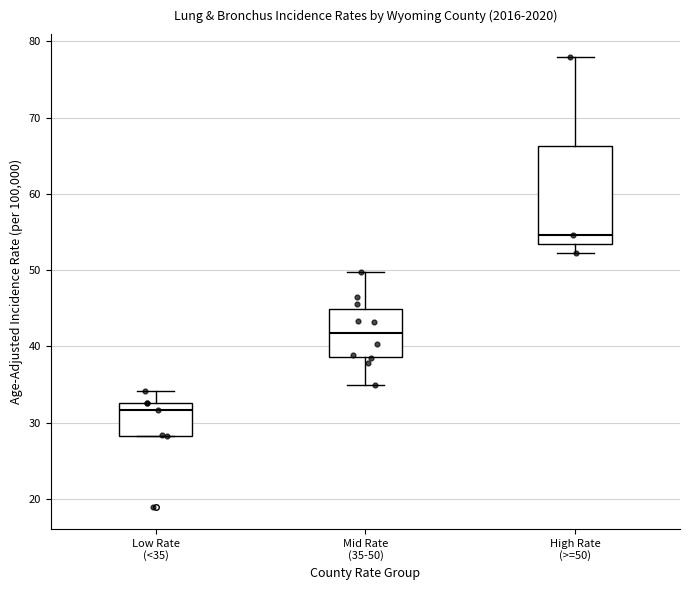

Which box is the tallest, from its lower edge to its upper edge?

High Rate (>=50)